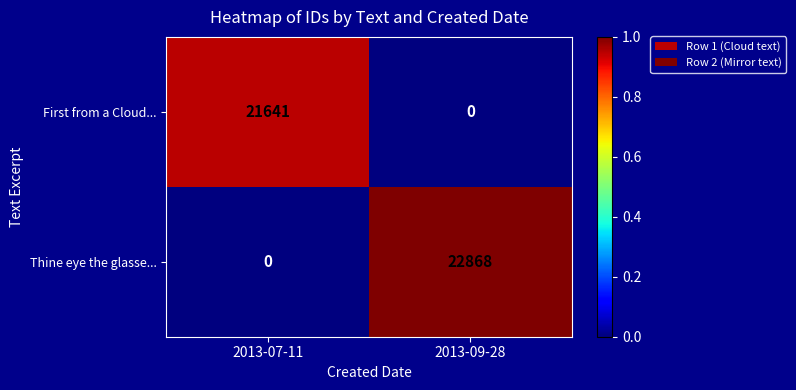

Reading left to right, extract all data points from this chart.

First from a Cloud...: 21641	0
Thine eye the glasse...: 0	22868